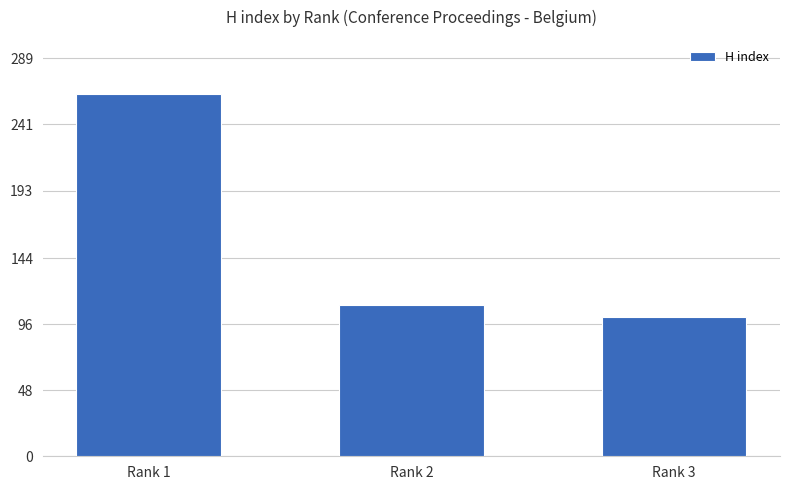

What is the minimum value shown in the chart?

101